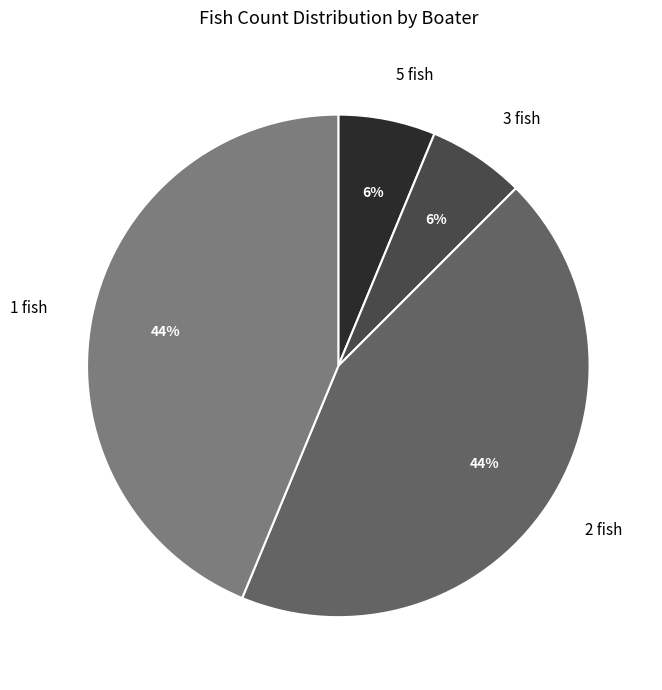

Does 5 fish represent more than half of the total?

No